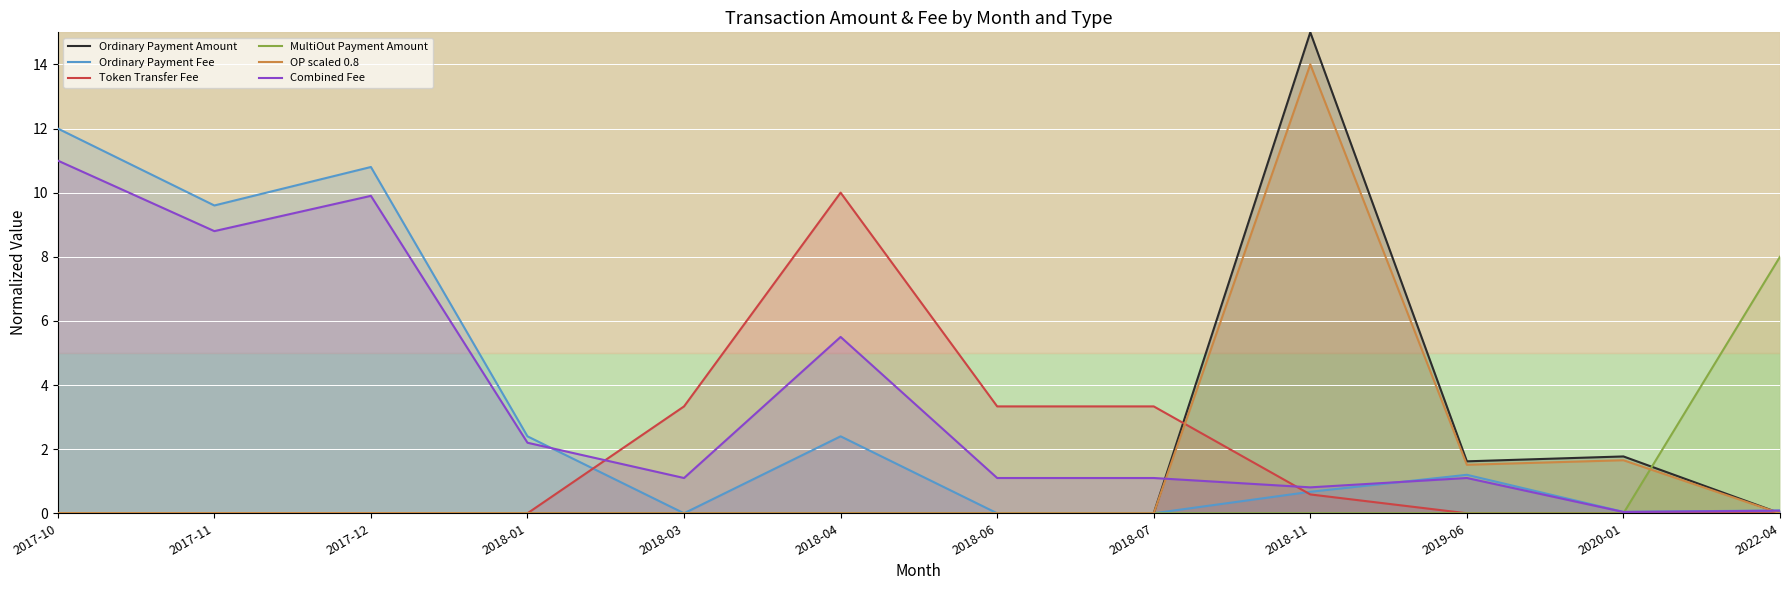

After their last crossing, which series has the higher values: Ordinary Payment Fee or OP scaled 0.8?

Ordinary Payment Fee